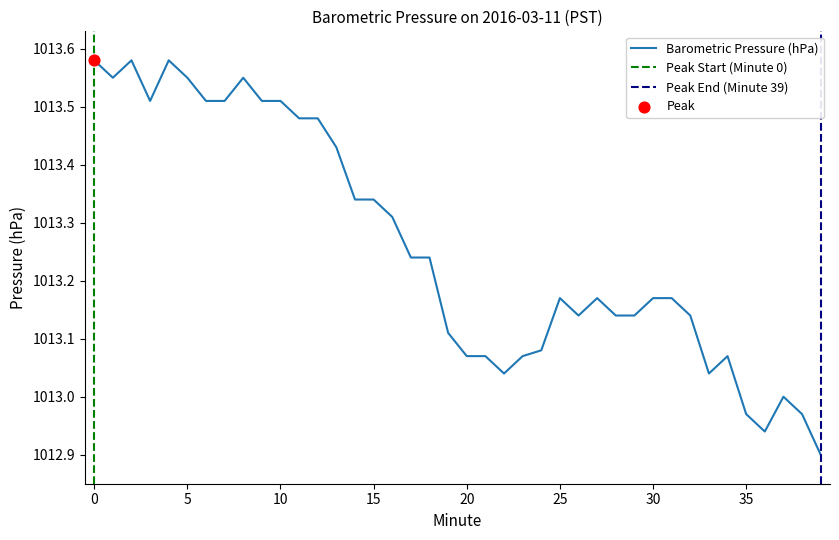

What is the change in value from 8 to 20?

-0.5